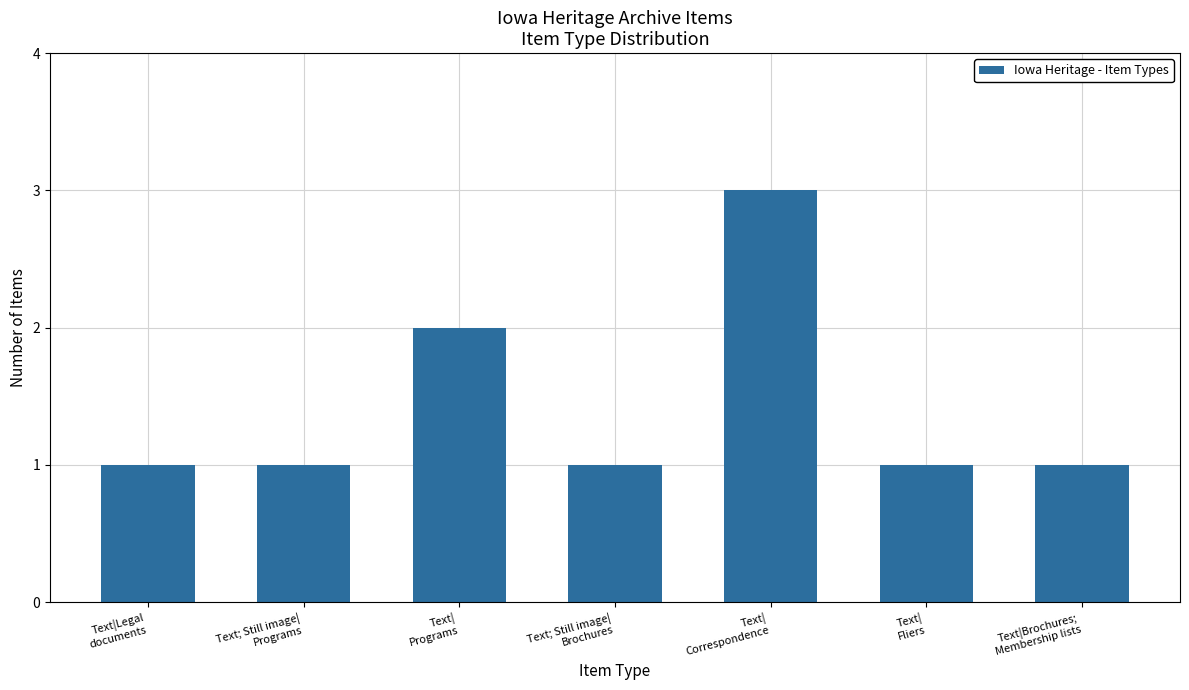

What is the value of the 4th bar from the left?

1